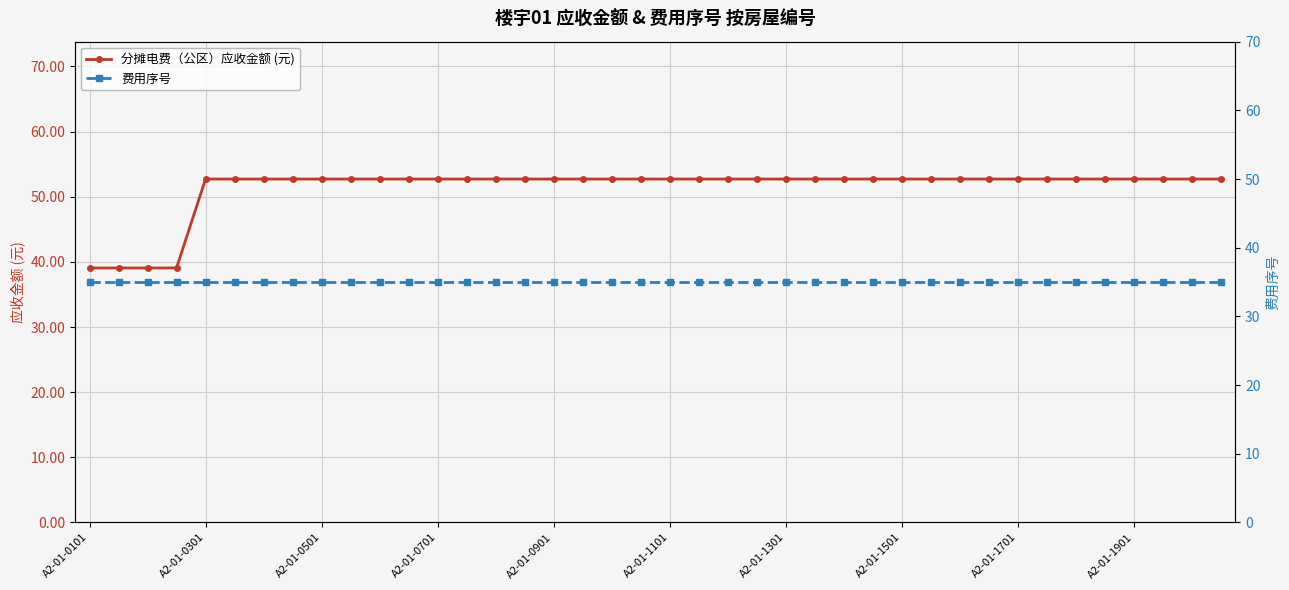

Which series has the largest total across all categories?

分摊电费（公区）应收金额 (元)